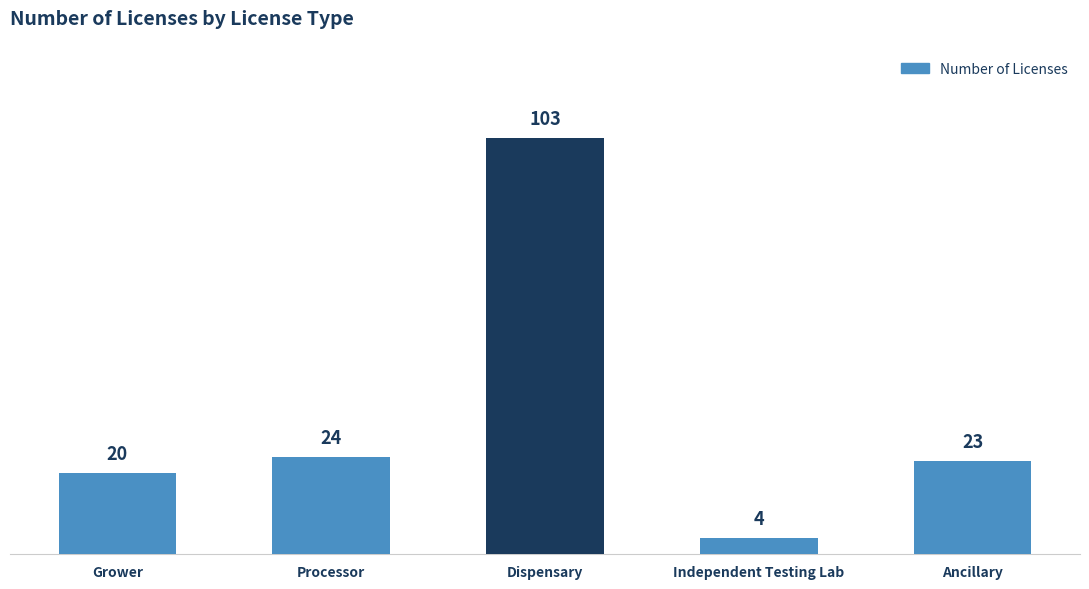

Rank the categories by value from lowest to highest.

Independent Testing Lab, Grower, Ancillary, Processor, Dispensary